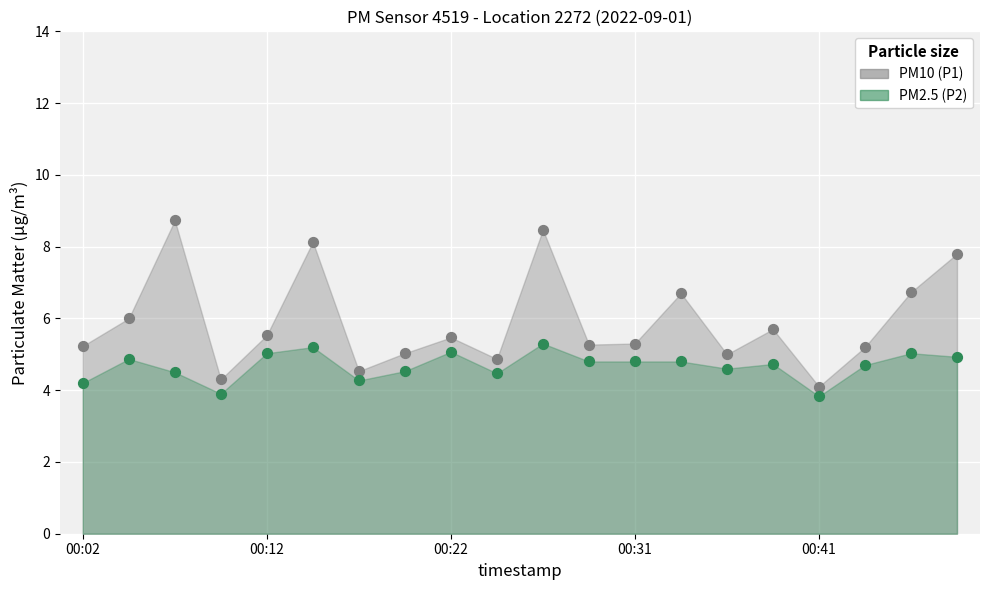

Which series has the widest spread of Y values?

P1